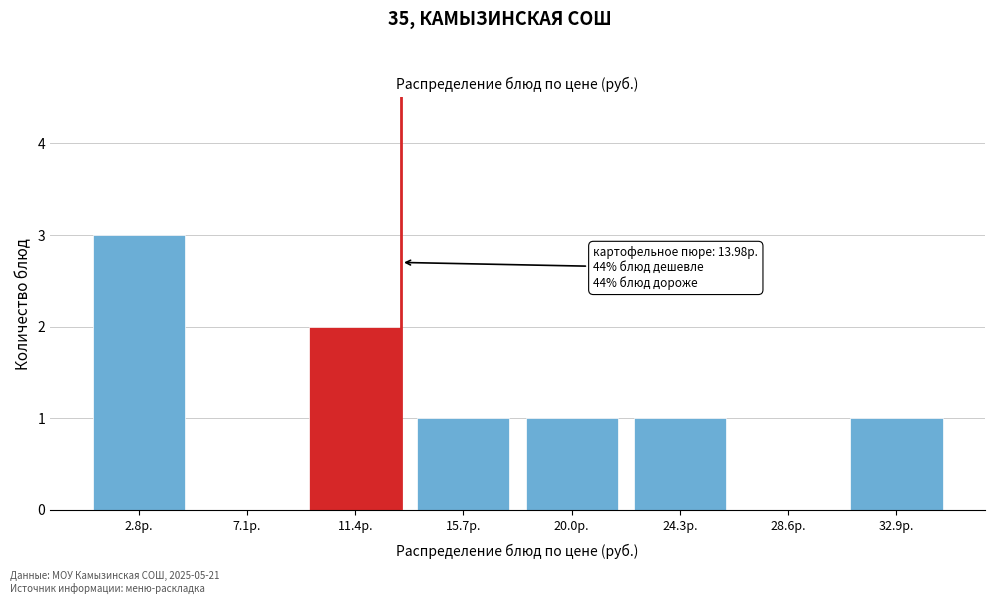

Reading right to left, what are all the values shown in this chart?

32.9р.=1	28.6р.=0	24.3р.=1	20.0р.=1	15.7р.=1	11.4р.=2	7.1р.=0	2.8р.=3